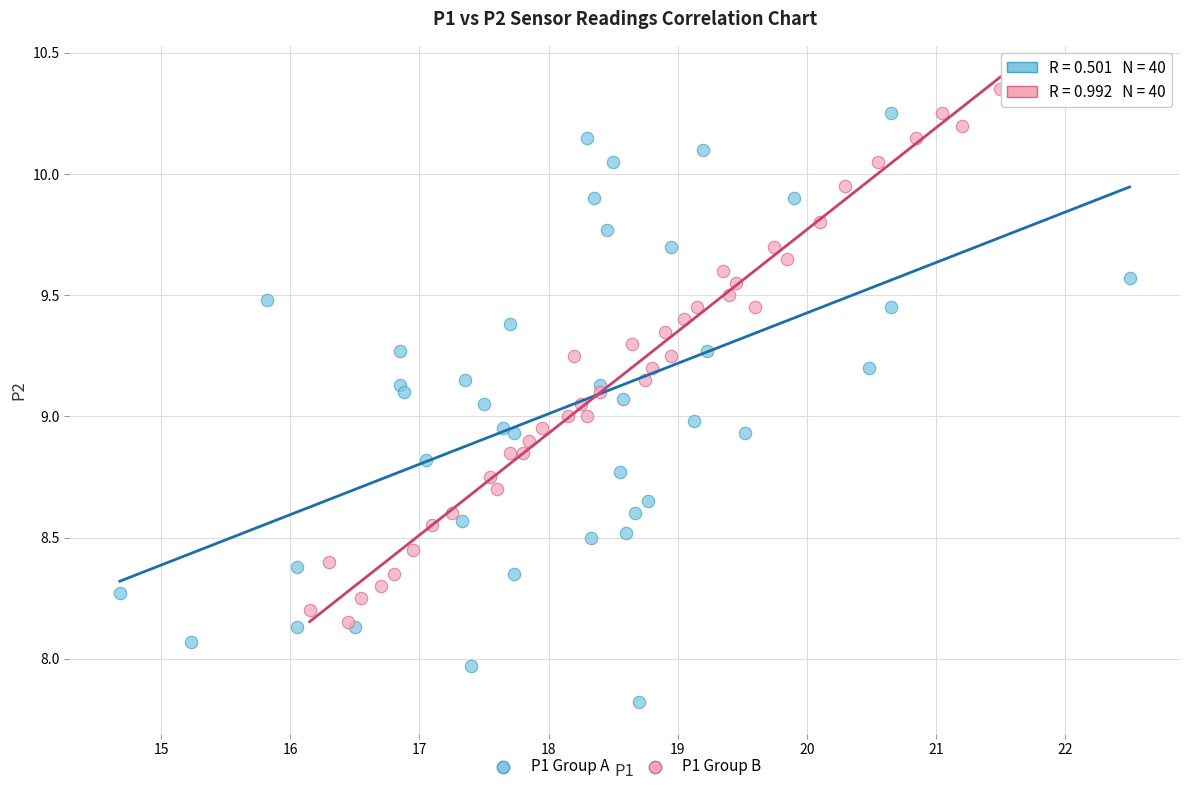

Which series has the largest Y range (max minus min)?

P1 Group A